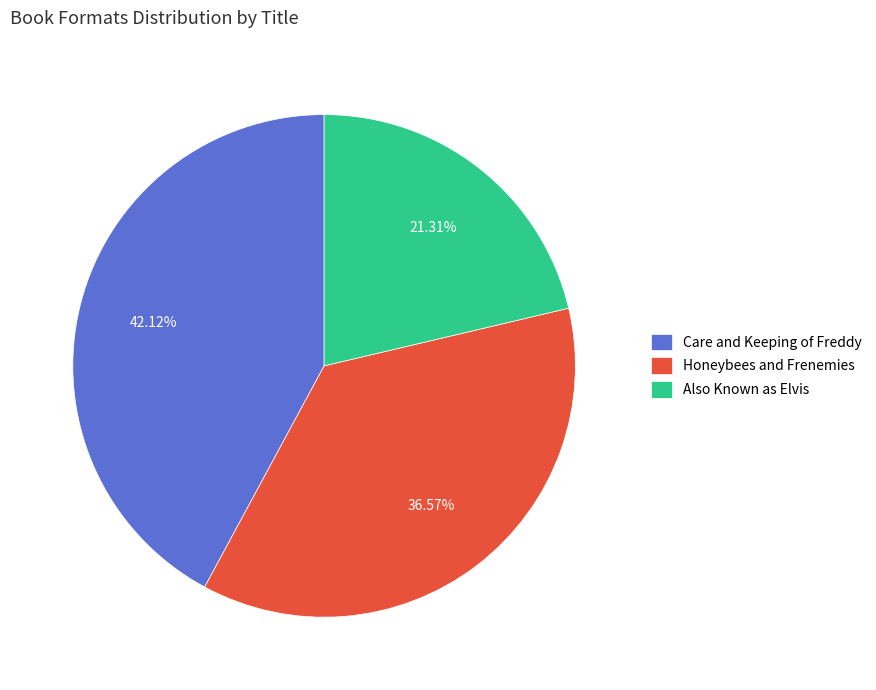

To the nearest percent, what is the difference between the Care and Keeping of Freddy and Also Known as Elvis slice percentages?

21%